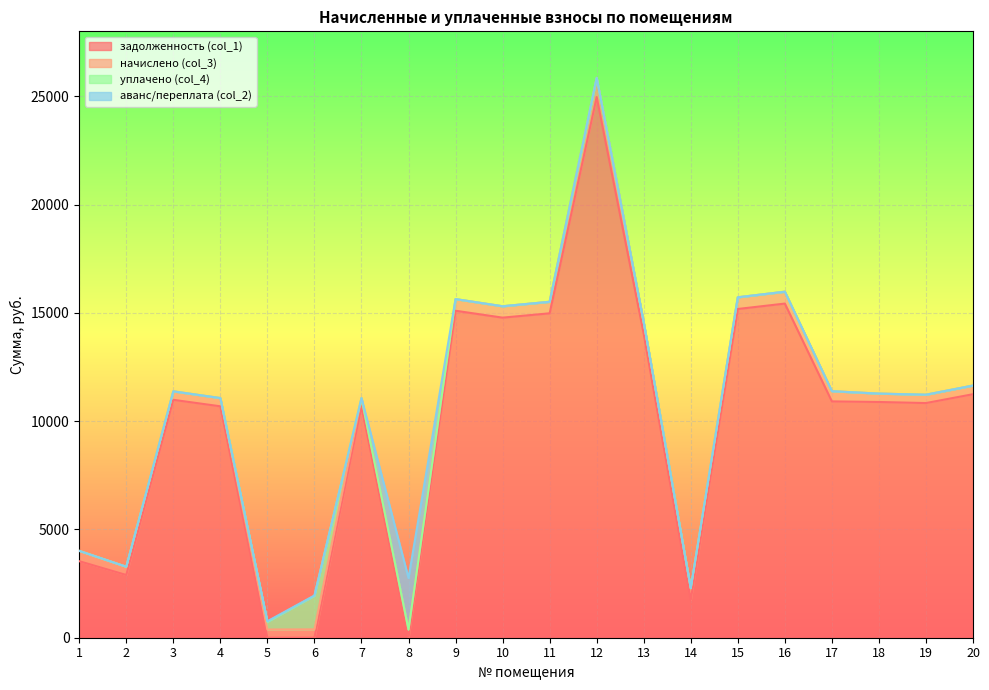

At which category is the sum across all series the highest?

12